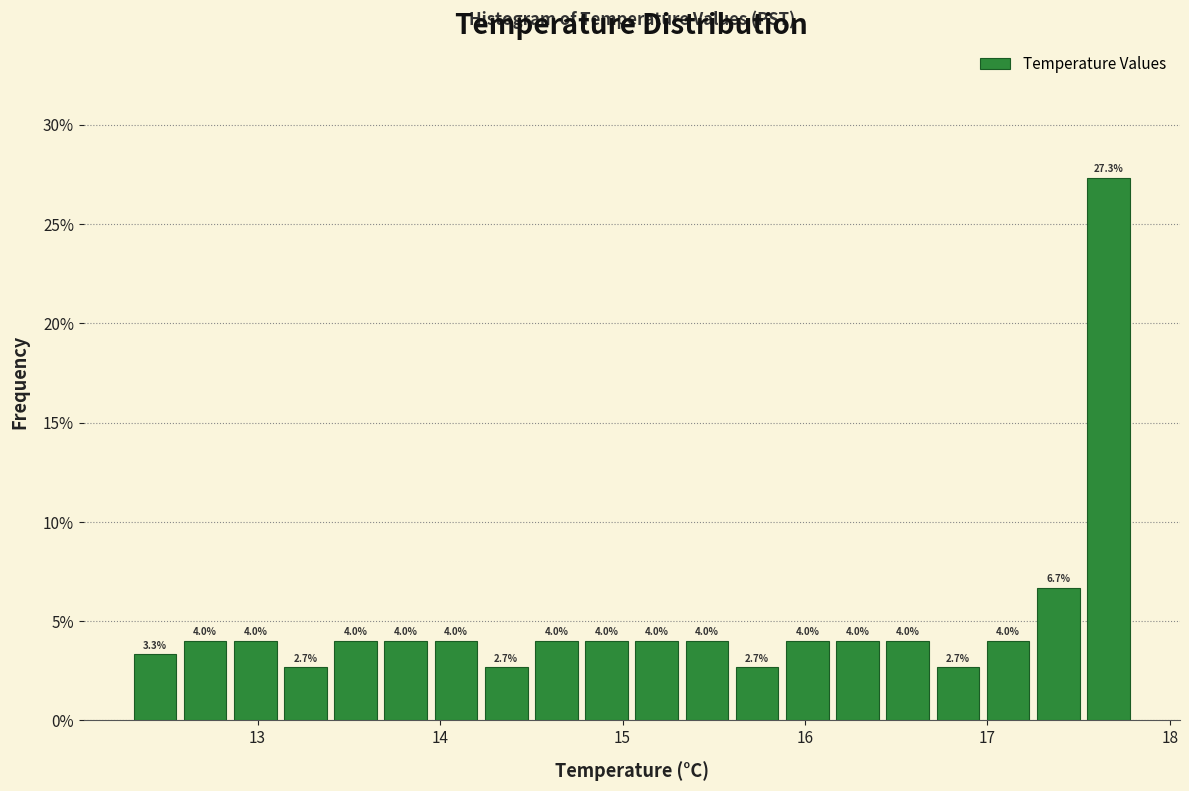

Read against the x-axis, roughly where is the centre of the tallest bar?

17.7